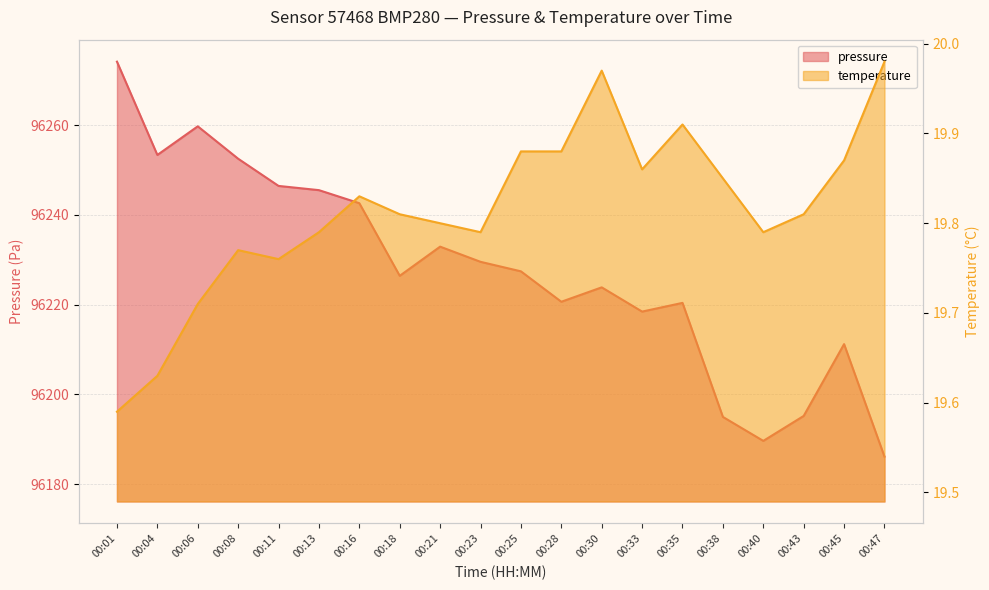

What is the smallest value displayed?

19.6